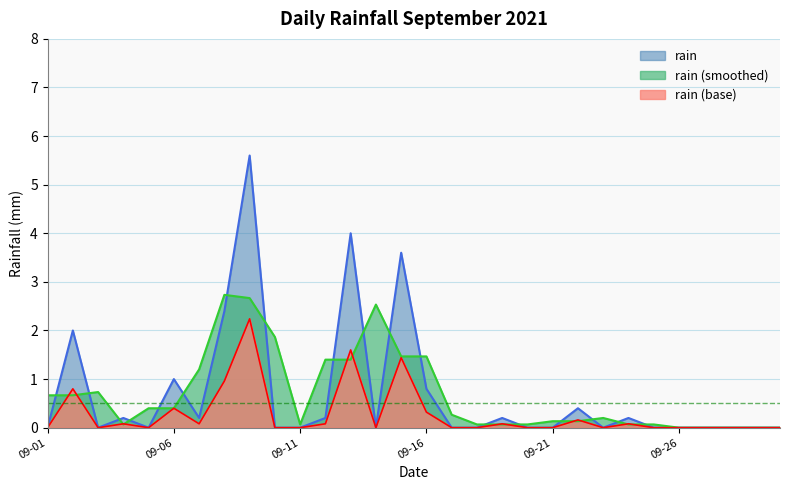

How many interior local valleys (lower than both neighbors) does the data have?

5